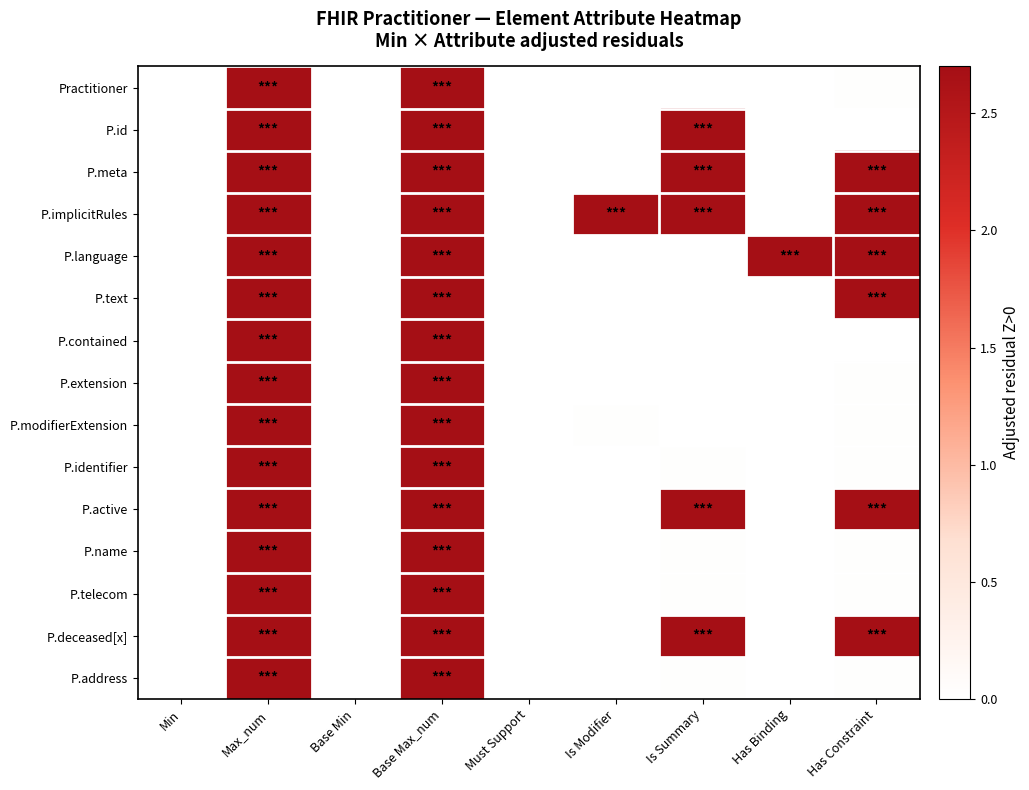

Rank the series by their maximum value, from highest to lowest.

Practitioner, P.id, P.meta, P.implicitRules, P.language, P.text, P.contained, P.extension, P.modifierExtension, P.identifier, P.active, P.name, P.telecom, P.deceased[x], P.address